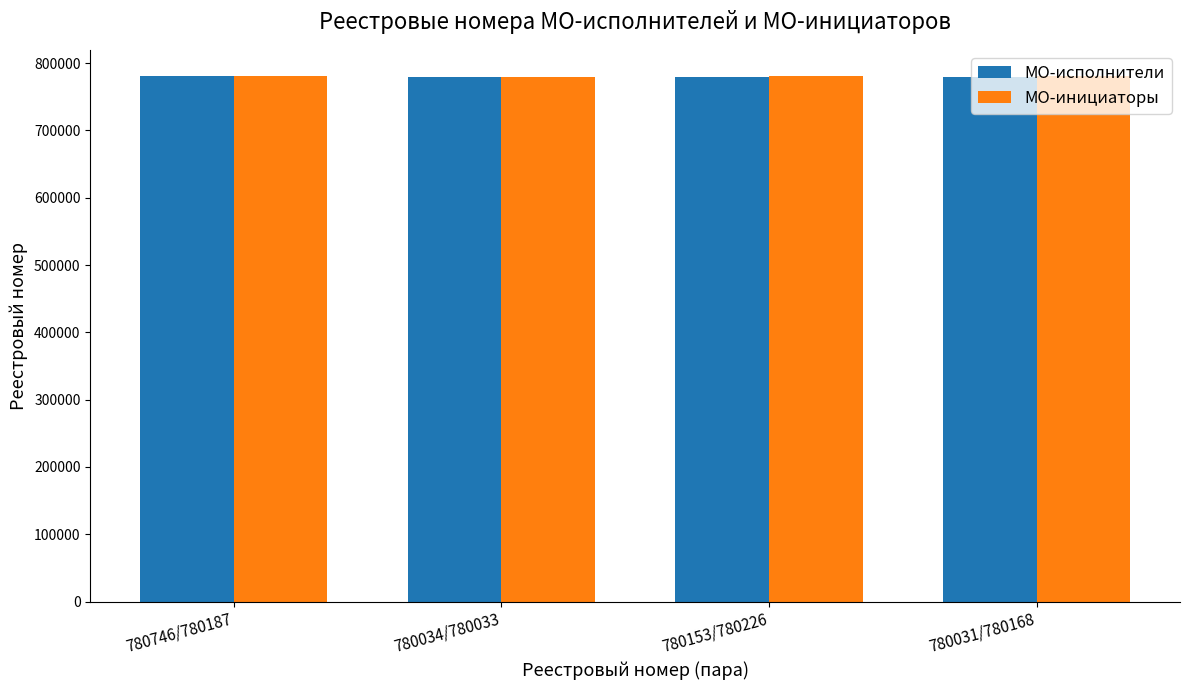

What is the label of the 2nd bar from the left?

780034/780033